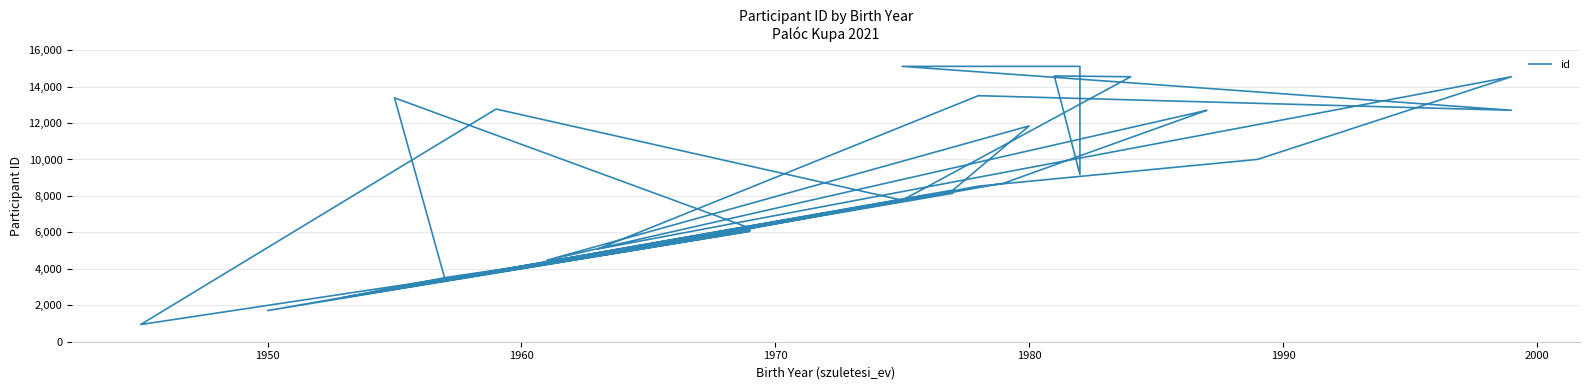

Reading left to right, list all the values displayed in this chart.

4958	3521	2430	6064	1709	8046	8148	2889	6132	4965	7072	6234	13382	3363	3413	8322	11843	4471	12699	12700	8700	4034	5161	8538	10006	14542	5084	13501	12701	15110	15111	9179	14540	14585	14541	7764	12768	944	4723	7294